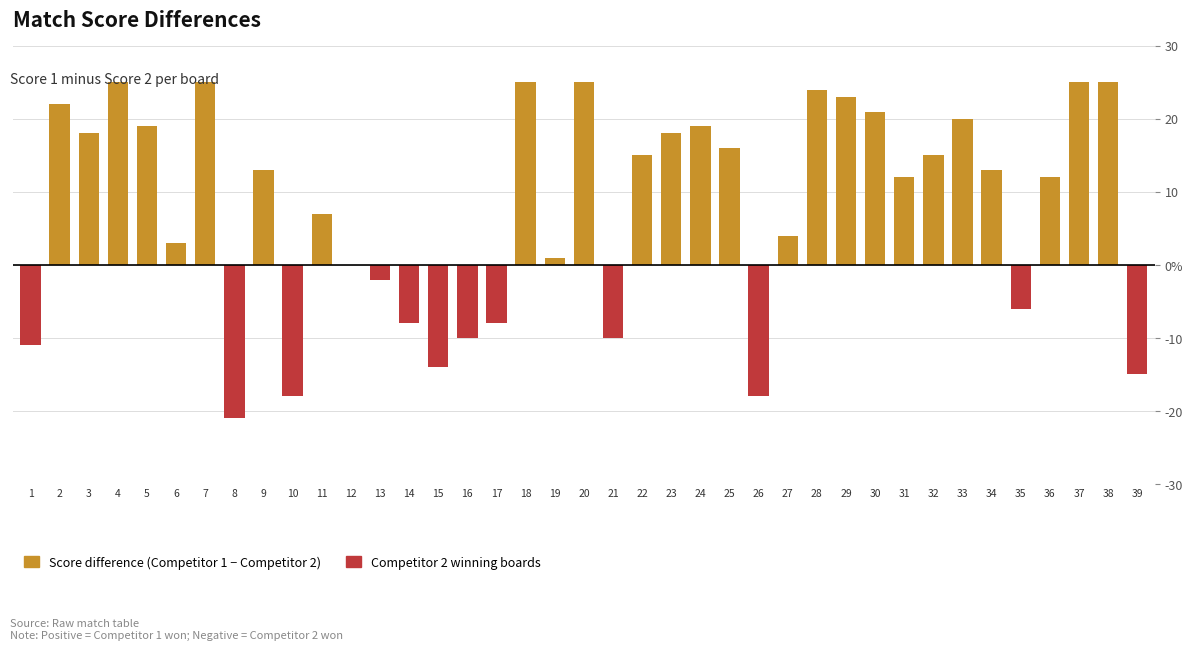

Is it true that the value at 20 is 25?

True